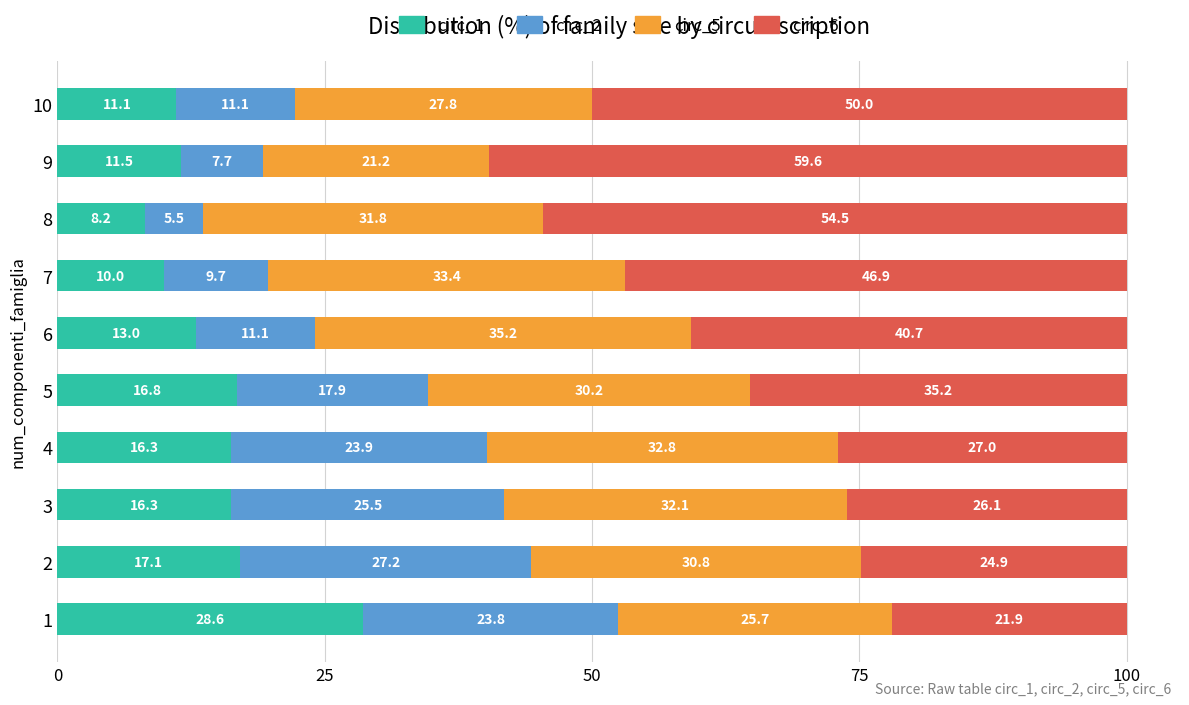

The circ_1 series shows 16.3 at 4. True or false?

True